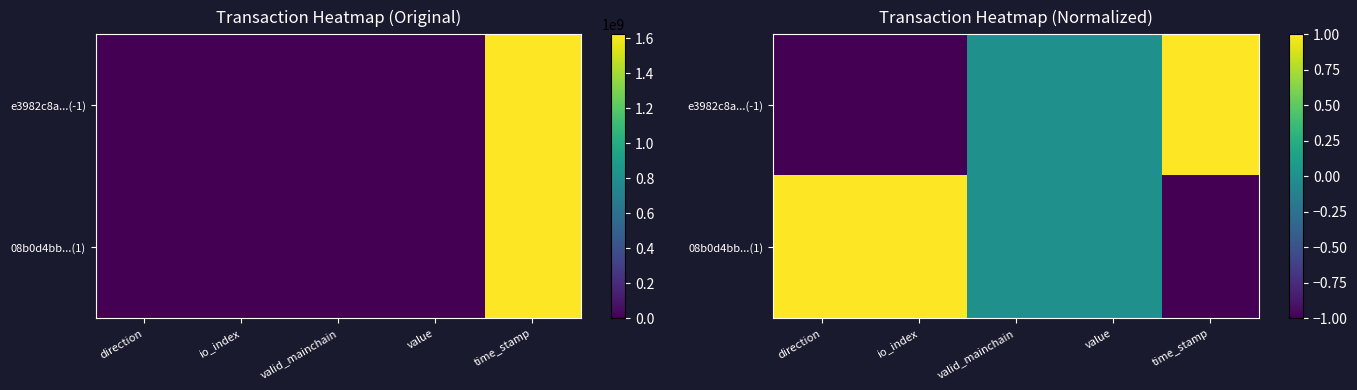

Is it true that 08b0d4bb...(1) equals 0 at valid_mainchain?

True